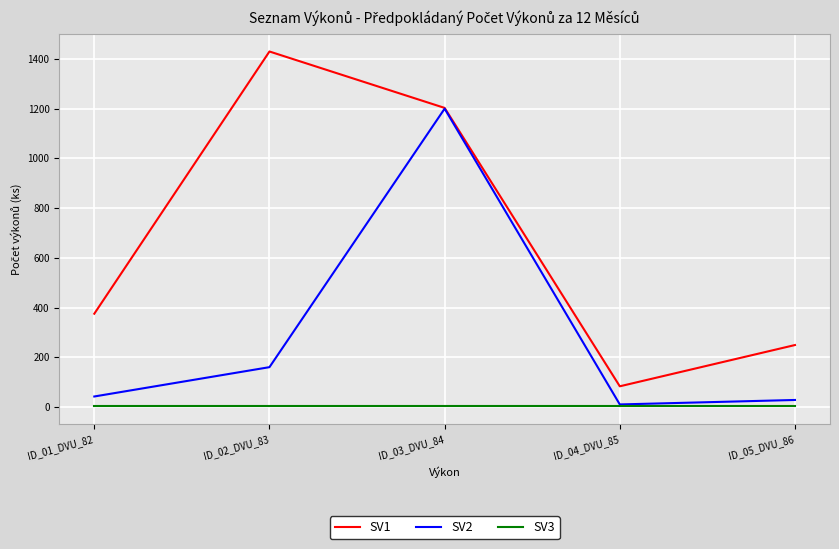

Which series has the widest spread of values?

SV1